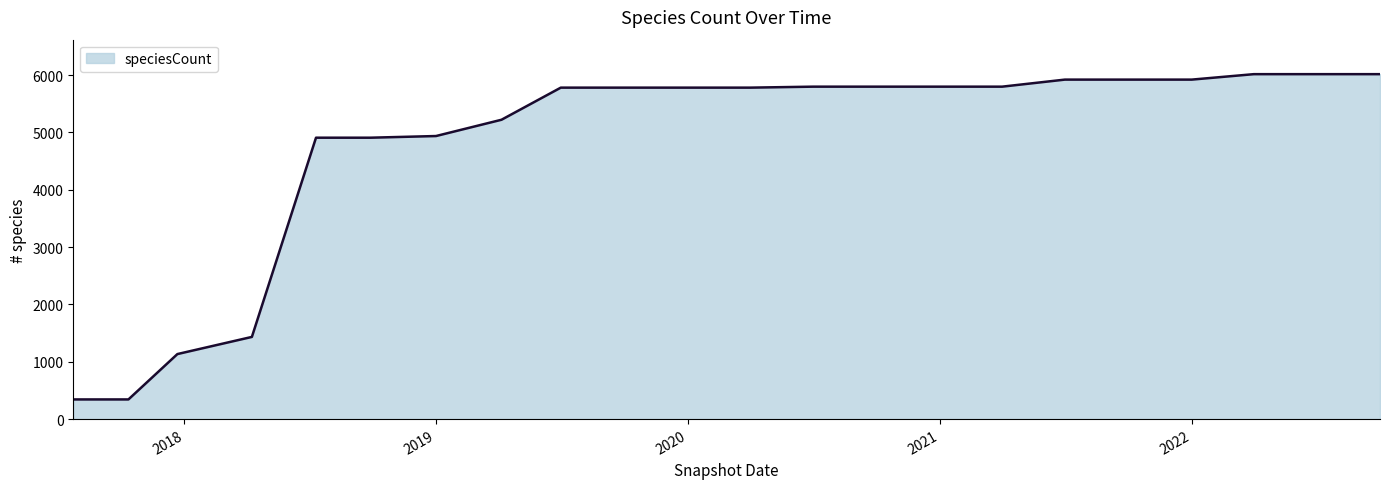

What is the maximum value shown in the chart?

6015